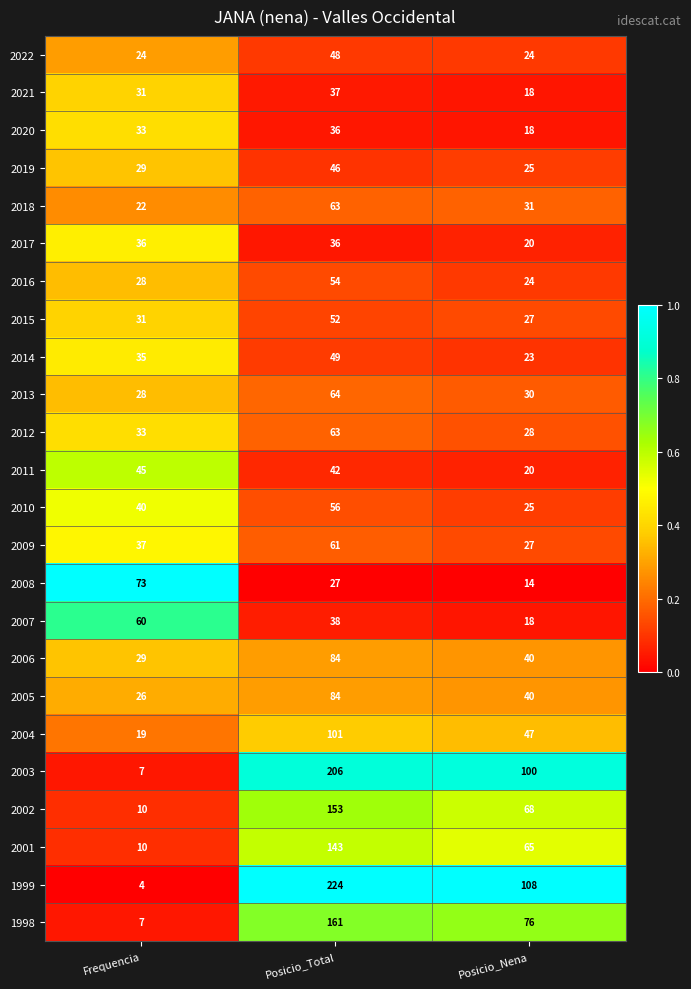

What is the sum of the 2020 values at Posicio_Total and Posicio_Nena?

54